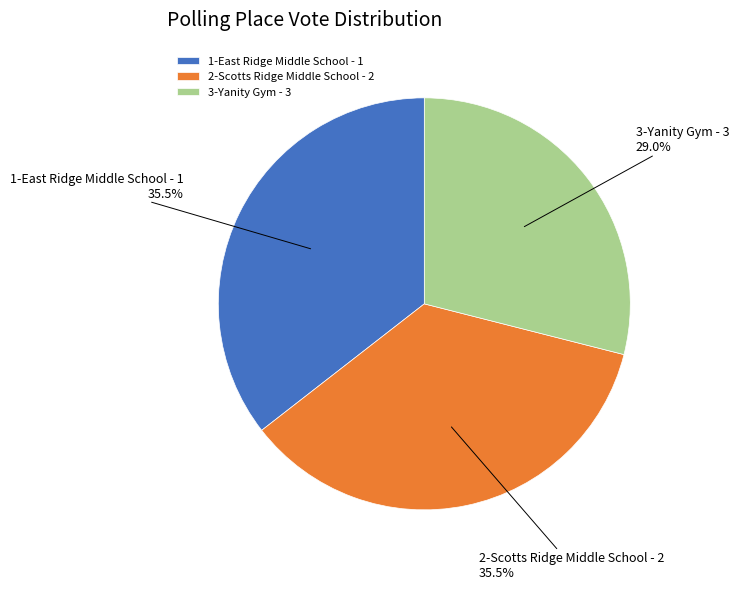

How many segments does this pie chart have?

3